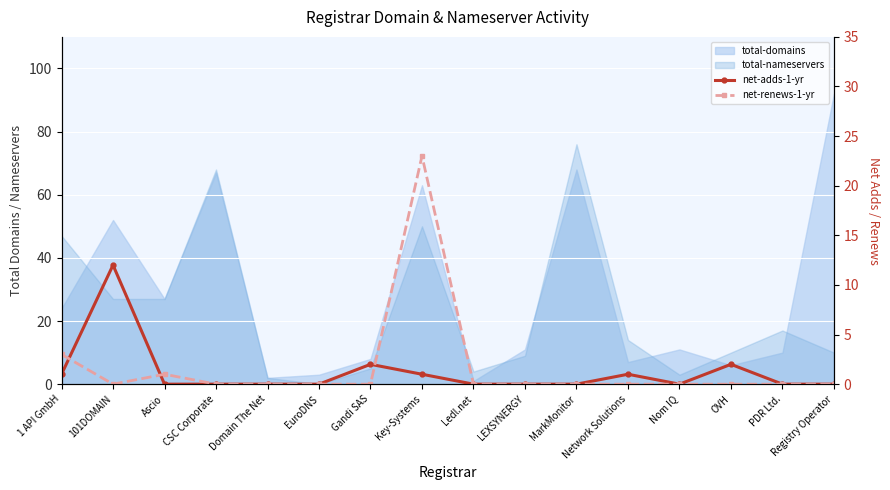

In net-adds-1-yr, how many points are higher than both neighbors (excluding endpoints)?

4